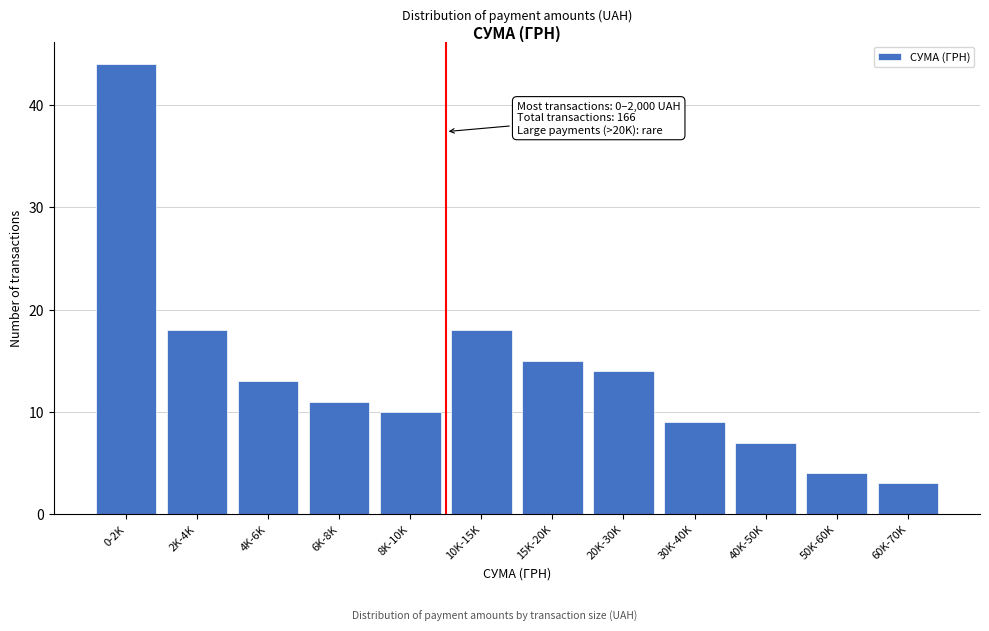

Reading right to left, extract all data points from this chart.

60K-70K=3	50K-60K=4	40K-50K=7	30K-40K=9	20K-30K=14	15K-20K=15	10K-15K=18	8K-10K=10	6K-8K=11	4K-6K=13	2K-4K=18	0-2K=44